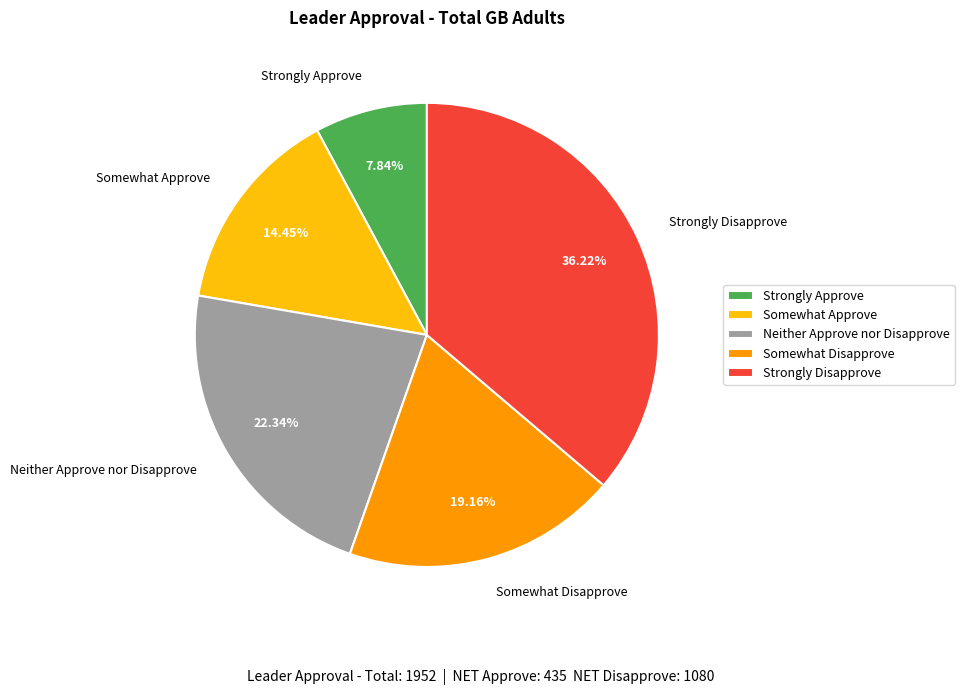

Is the sum of Somewhat Disapprove and Neither Approve nor Disapprove greater than half?

No